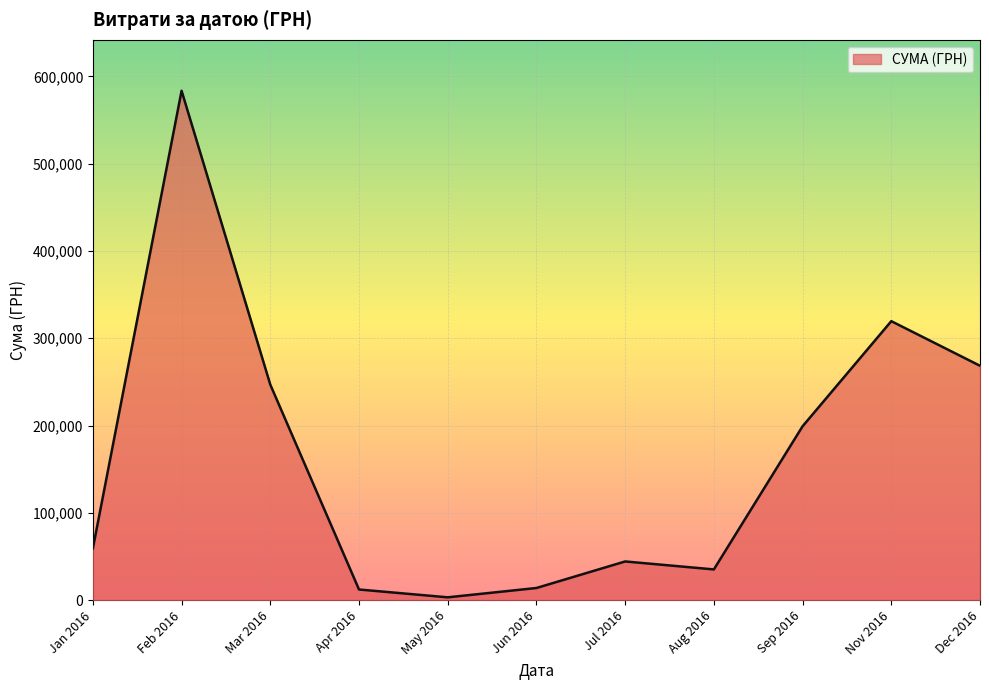

What is the change in value from Jun 2016 to Dec 2016?

+254627.2